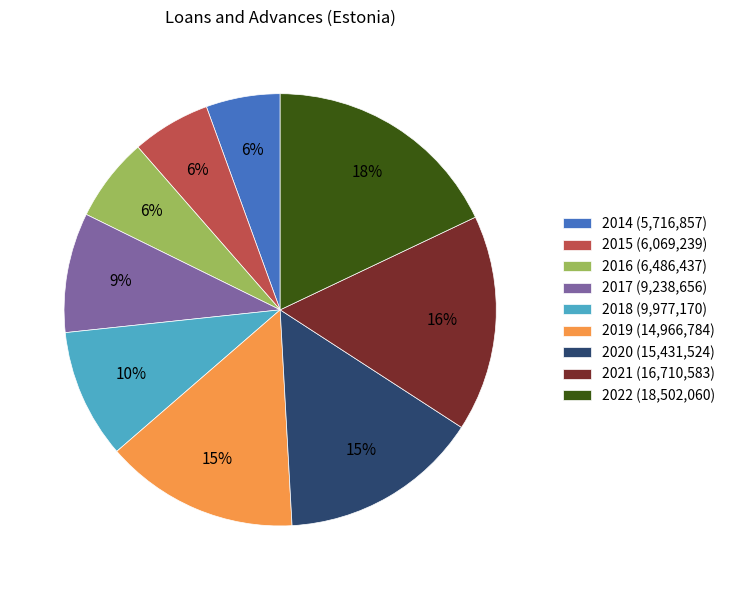

Approximately how many times larger is the value at 2015 (6,069,239) compared to 2021 (16,710,583)?

0.4